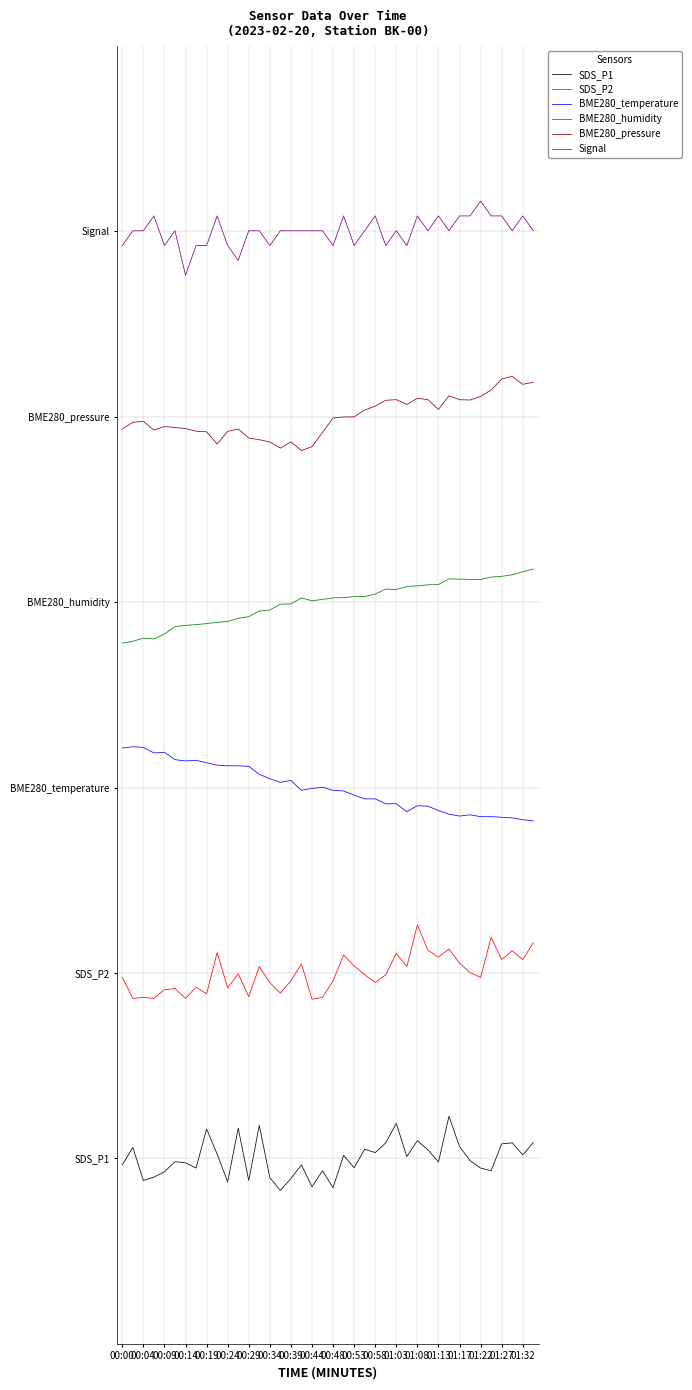

True or false: BME280_pressure and SDS_P2 cross at least once.

False